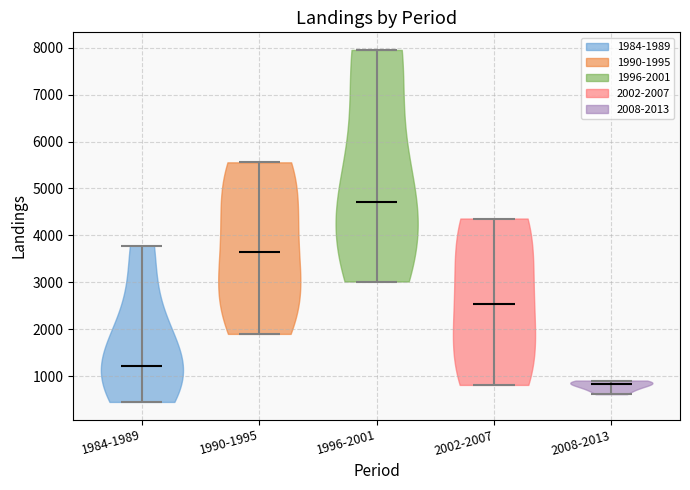

Reading left to right, read every violin against the y-axis: where its median line is, and the lowest and highest points it reaches. The values are not printed on the chart, so give them approximately, as read against the axis.

1984-1989: median line 1200, lowest point 400, highest point 3800
1990-1995: median line 3600, lowest point 1900, highest point 5600
1996-2001: median line 4700, lowest point 3000, highest point 8000
2002-2007: median line 2500, lowest point 800, highest point 4400
2008-2013: median line 800, lowest point 600, highest point 900